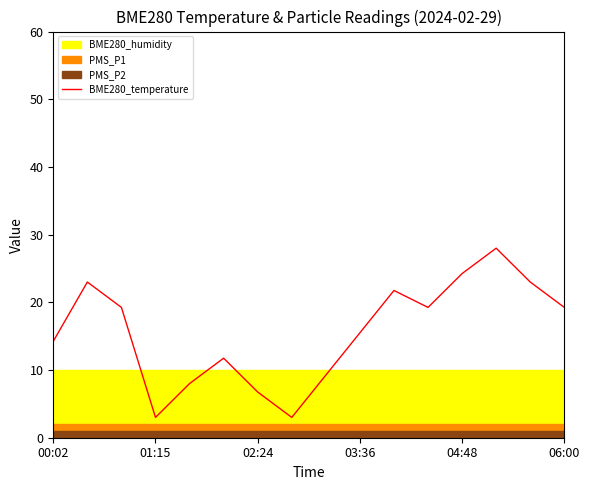

True or false: BME280_temperature has a value of 14.2 at 00:02.

True